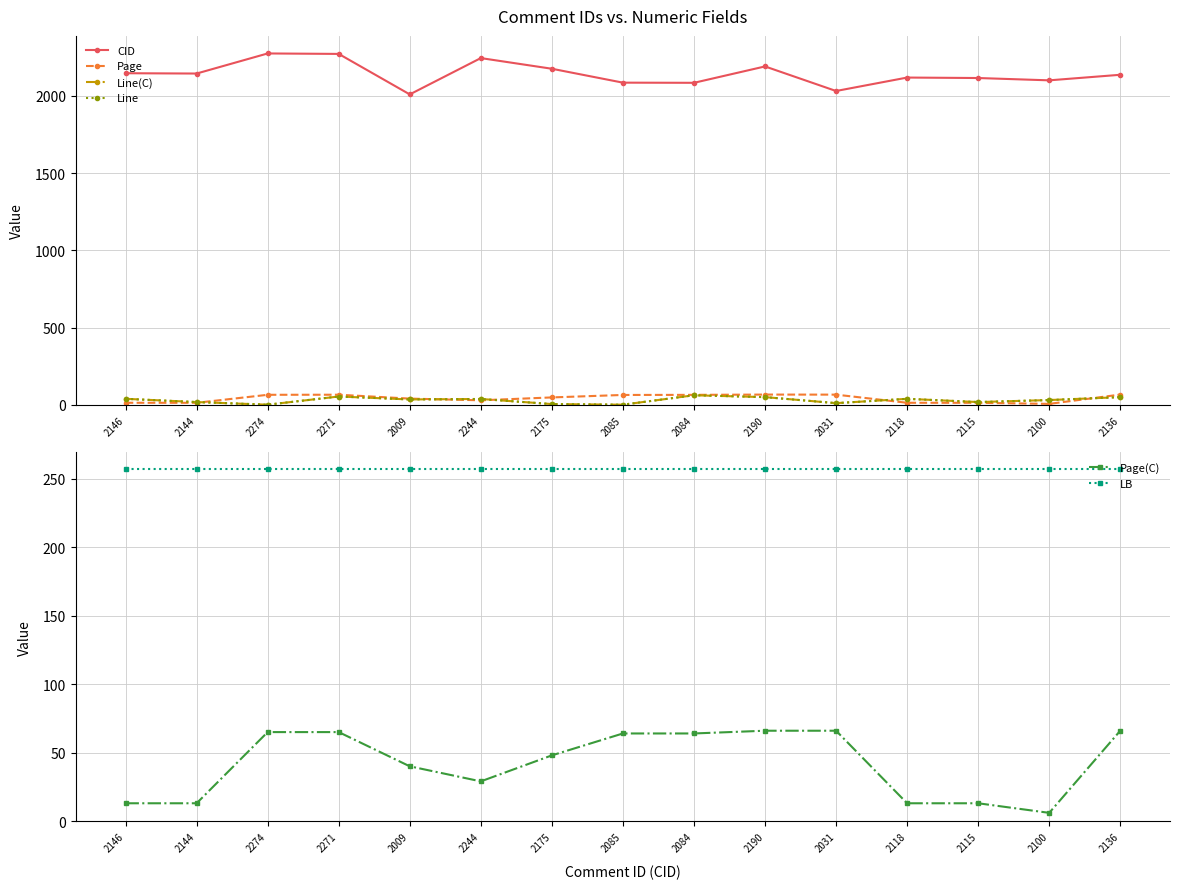

What are all the series names shown in the legend?

CID, Page, Line(C), Line, Page(C), LB